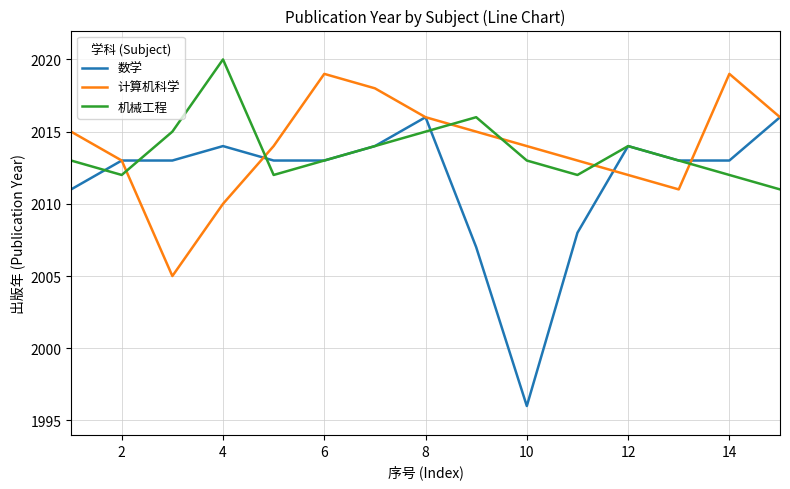

Which series has the widest spread of values?

数学